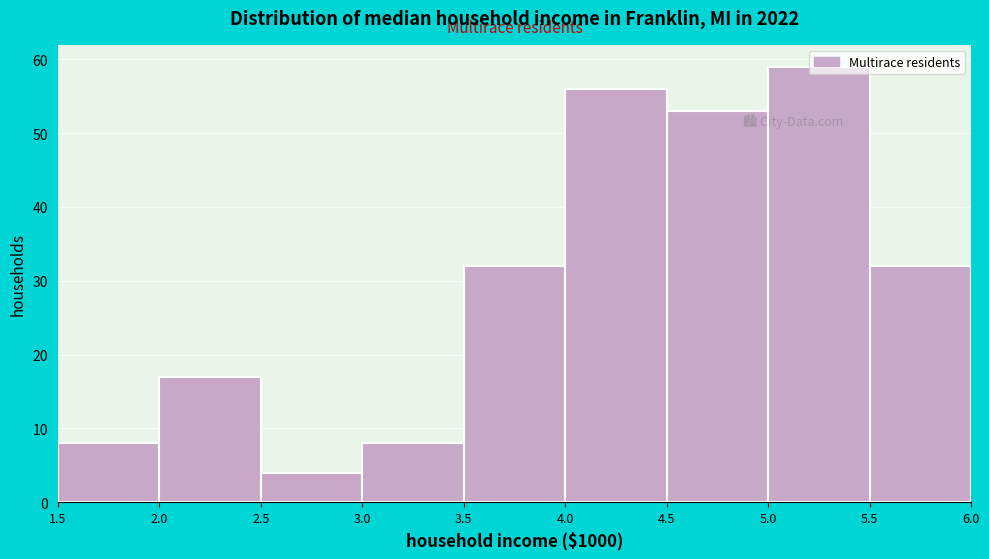

Reading left to right, transcribe this chart: for each bar, give the range it covers on the x-axis and its height. The values are not printed on the chart, so give them approximately, as read against the axis.

1.5 to 2.0: 8
2.0 to 2.5: 17
2.5 to 3.0: 4
3.0 to 3.5: 8
3.5 to 4.0: 32
4.0 to 4.5: 56
4.5 to 5.0: 53
5.0 to 5.5: 59
5.5 to 6.0: 32